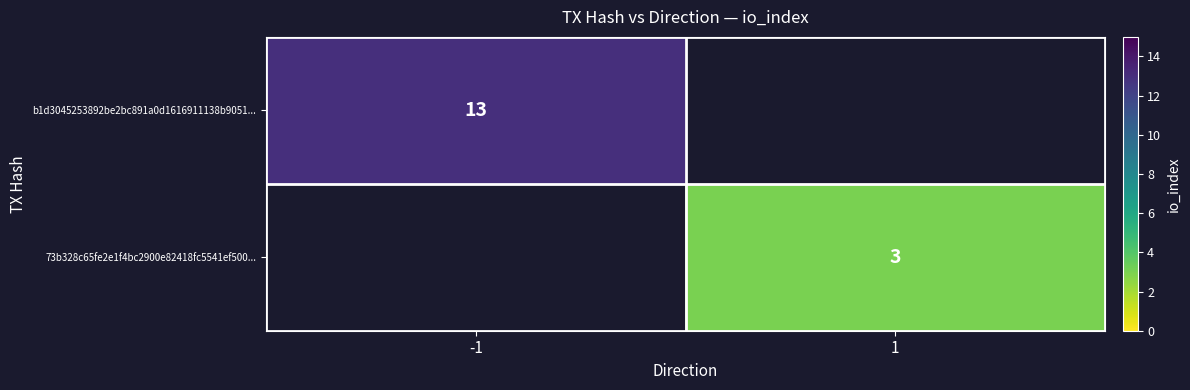

The 73b328c65fe2e1f4bc2900e82418fc5541ef500... series shows 1 at 1. True or false?

False